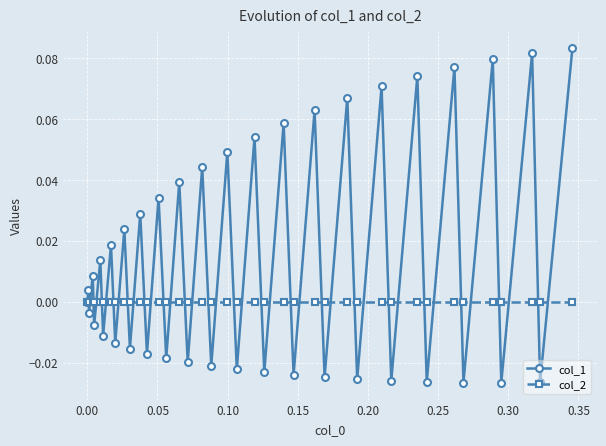

How many lines are shown in the chart?

2